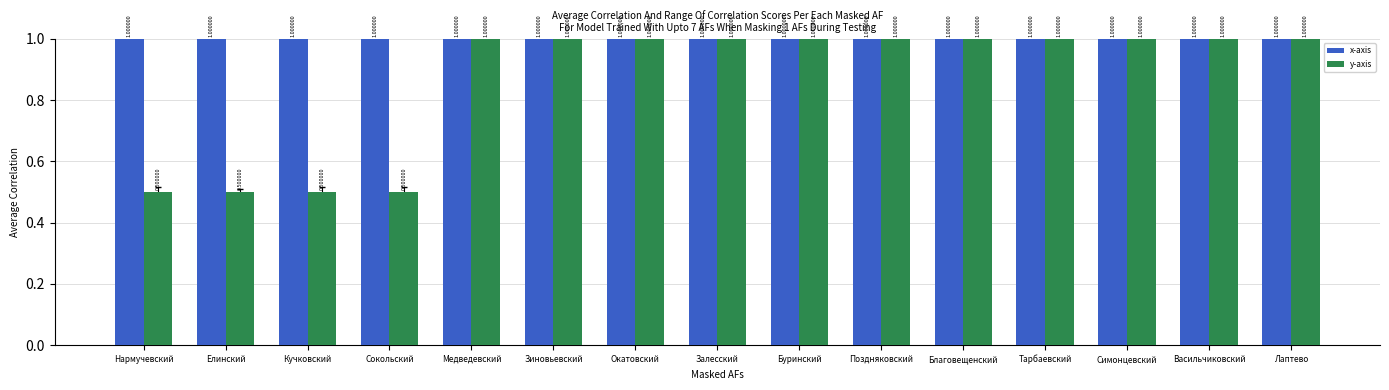

Which series has the largest range (max minus min)?

y-axis